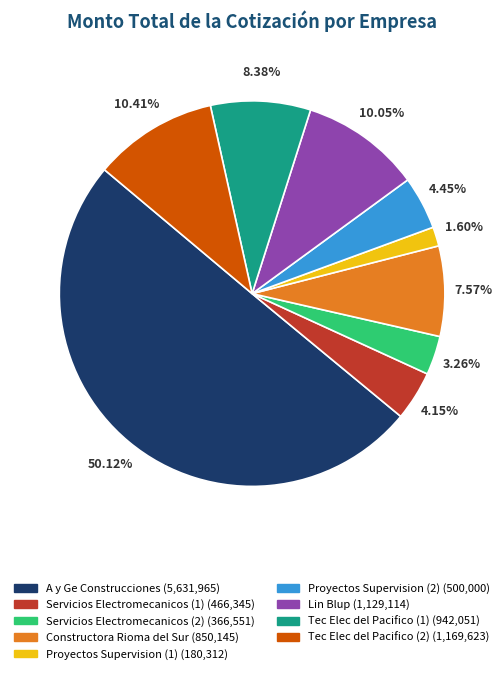

Which has a higher value, Tec Elec del Pacifico (2) or Constructora Rioma del Sur?

Tec Elec del Pacifico (2)